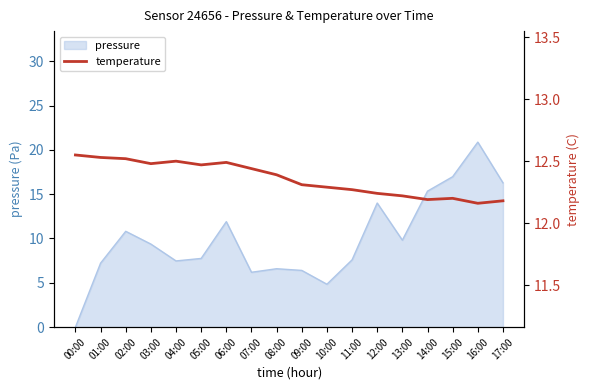

The value at 09:00 is 12.3. True or false?

True